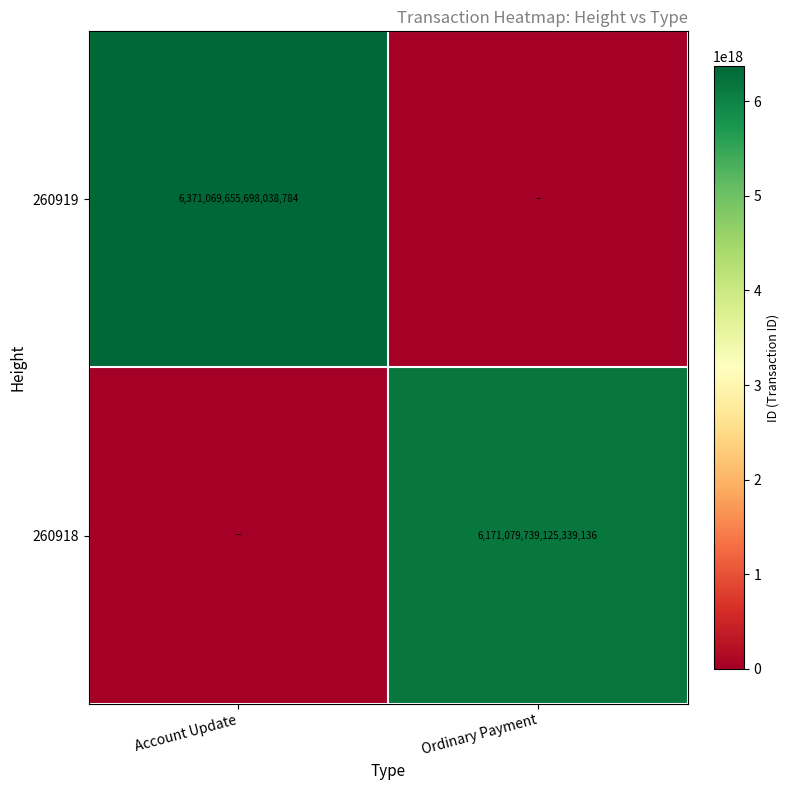

Between Account Update and Ordinary Payment, which is larger?

Account Update